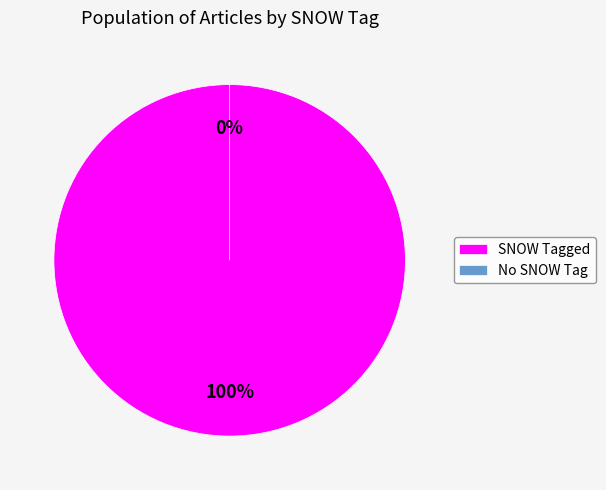

What is the change in value from 93B2BB43 (SNOW=1) to 79102557 (SNOW=0)?

-1